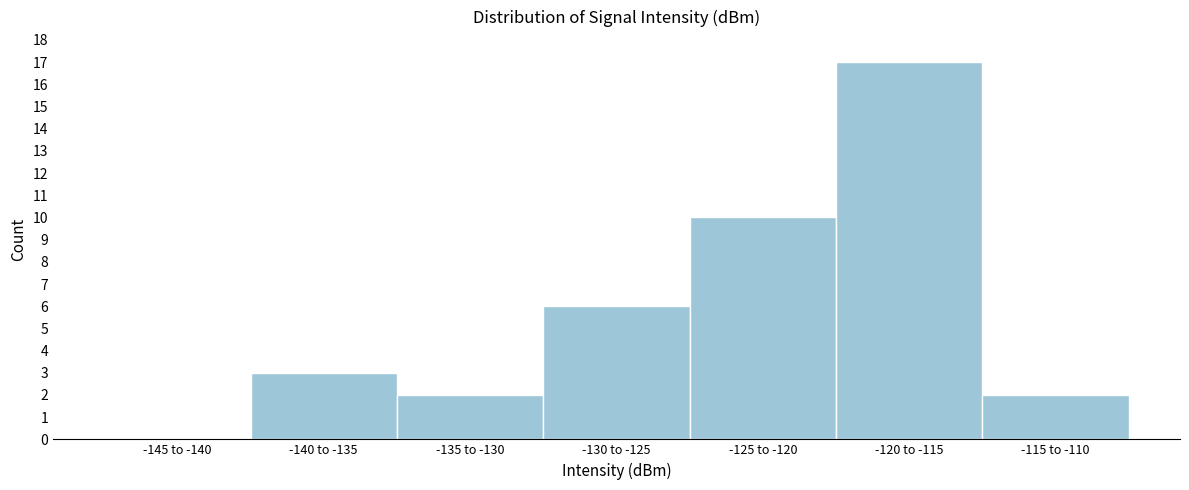

Reading left to right, extract all data points from this chart.

-145 to -140=0	-140 to -135=3	-135 to -130=2	-130 to -125=6	-125 to -120=10	-120 to -115=17	-115 to -110=2